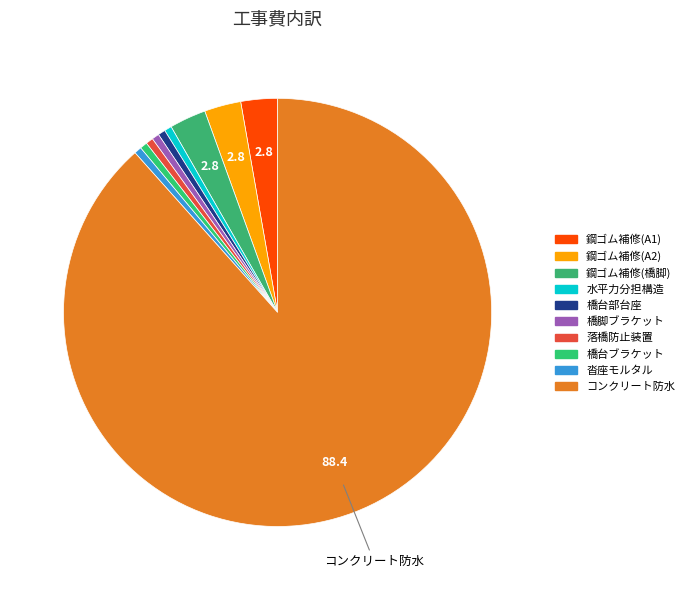

How many slices are in this pie chart?

10